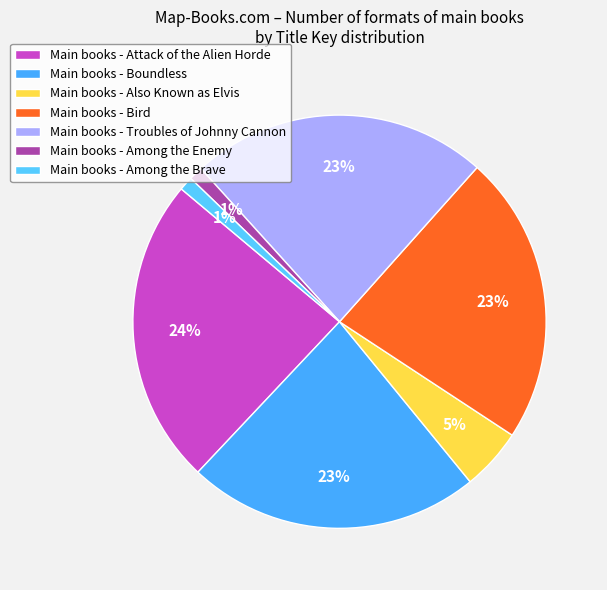

How many slices are in this pie chart?

7